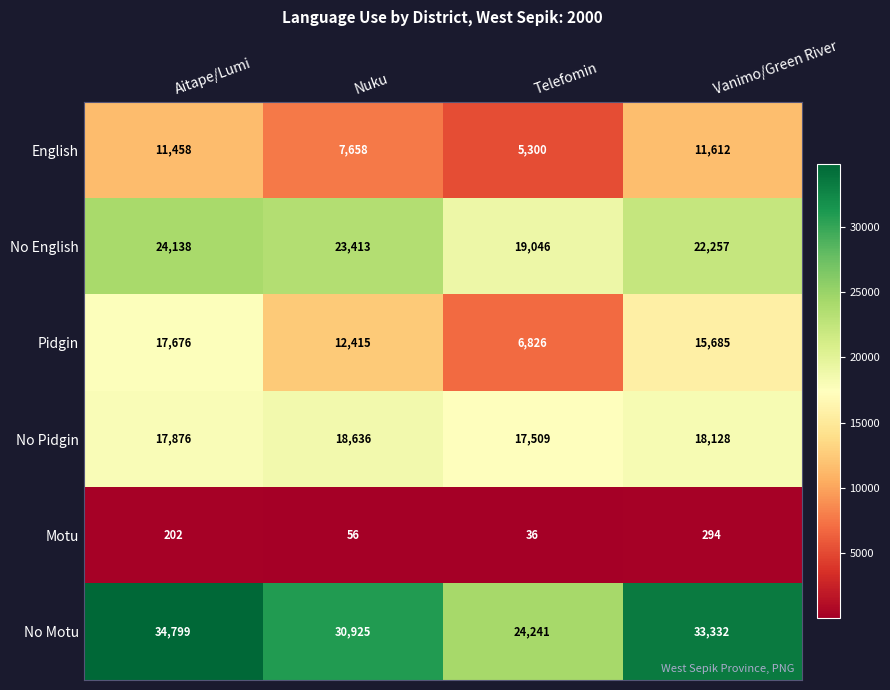

What is the minimum value shown in the chart?

36